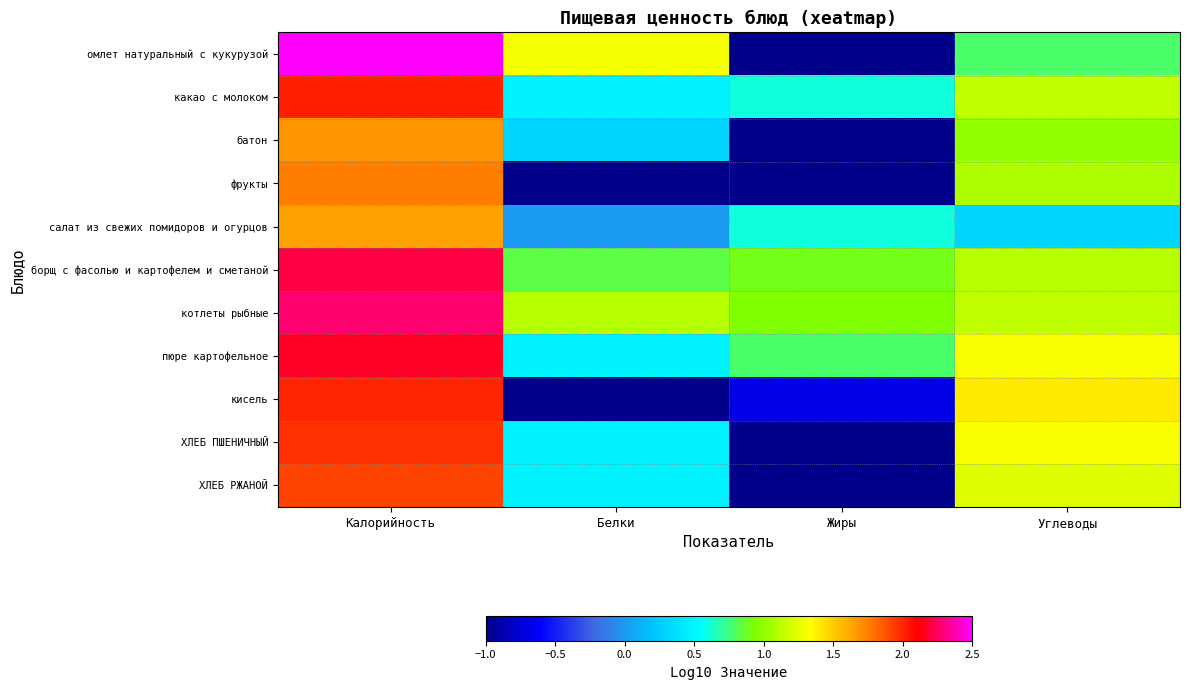

Reading left to right, transcribe all the data shown in this chart.

омлет натуральный с кукурузой: Калорийность=2.5	Белки=1.3	Жиры=-1.0	Углеводы=0.8
какао с молоком: Калорийность=2.0	Белки=0.5	Жиры=0.6	Углеводы=1.1
батон: Калорийность=1.7	Белки=0.3	Жиры=-1.0	Углеводы=1.0
фрукты: Калорийность=1.8	Белки=-1.0	Жиры=-1.0	Углеводы=1.1
салат из свежих помидоров и огурцов: Калорийность=1.6	Белки=0.0	Жиры=0.6	Углеводы=0.3
борщ с фасолью и картофелем и сметаной: Калорийность=2.2	Белки=0.8	Жиры=0.9	Углеводы=1.1
котлеты рыбные: Калорийность=2.3	Белки=1.1	Жиры=1.0	Углеводы=1.1
пюре картофельное: Калорийность=2.2	Белки=0.5	Жиры=0.8	Углеводы=1.3
кисель: Калорийность=2.0	Белки=-1.0	Жиры=-0.7	Углеводы=1.4
ХЛЕБ ПШЕНИЧНЫЙ: Калорийность=2.0	Белки=0.5	Жиры=-1.0	Углеводы=1.3
ХЛЕБ РЖАНОЙ: Калорийность=1.9	Белки=0.5	Жиры=-1.0	Углеводы=1.2